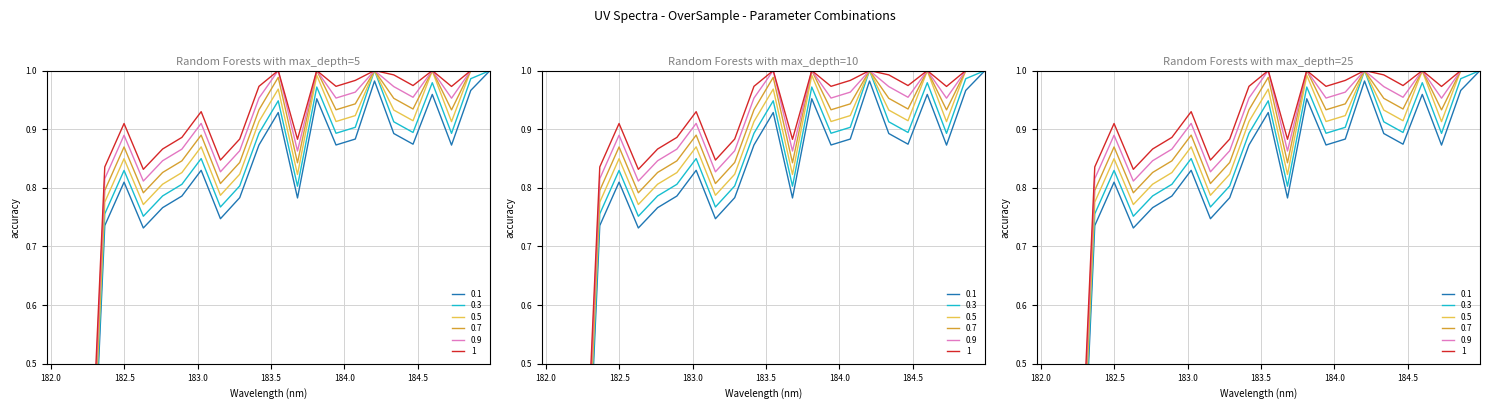

List the labels in order of value, largest first.

184.9911297472, 184.2046578328, 184.8600909338, 184.5979655002, 183.811206745, 183.5488263418, 184.3357763242, 184.0735234058, 184.46687888, 183.4176122368, 183.9423730432, 184.7290361848, 183.0238743082, 182.498667305, 182.8925964608, 183.2863821962, 183.6800245112, 182.7613026778, 183.15513622, 182.3673257152, 182.6299929592, 181.9732053322, 182.1045947288, 182.2359681898